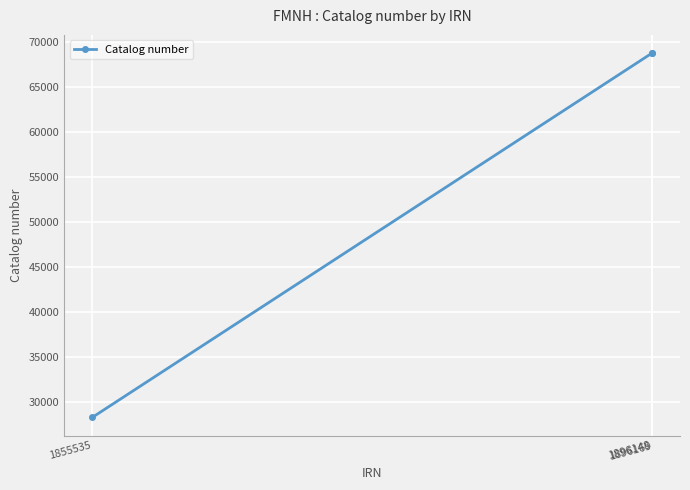

What is the value of the 1st point from the left?

28311